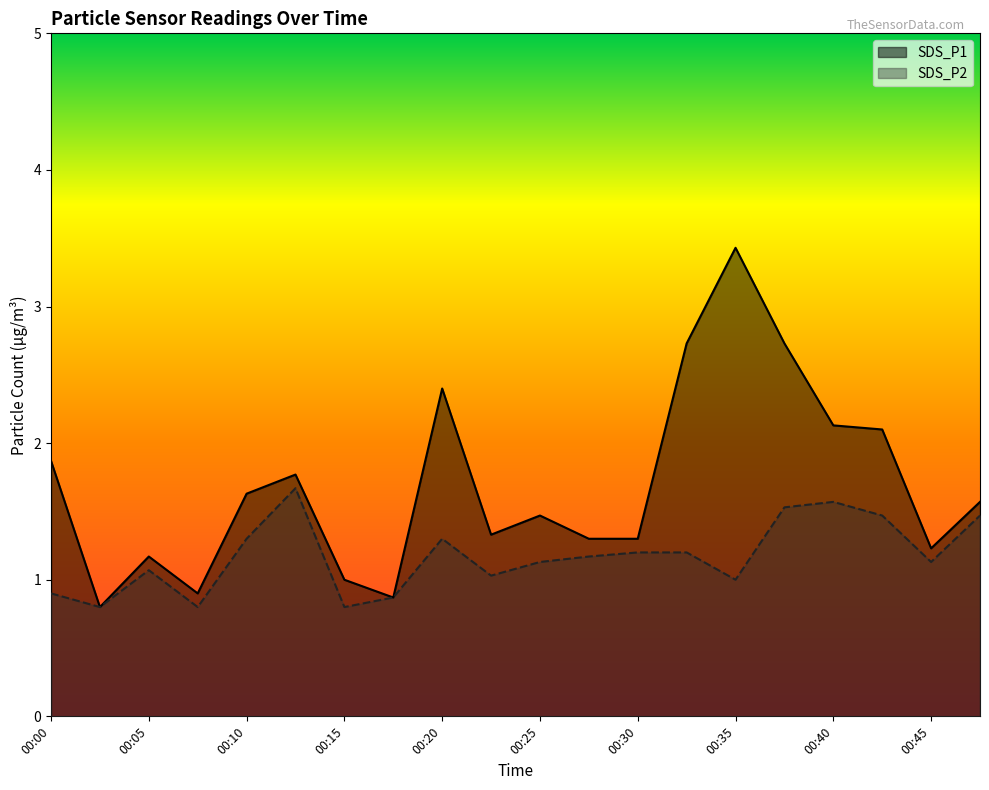

How many interior local peaks does the SDS_P2 series have?

4